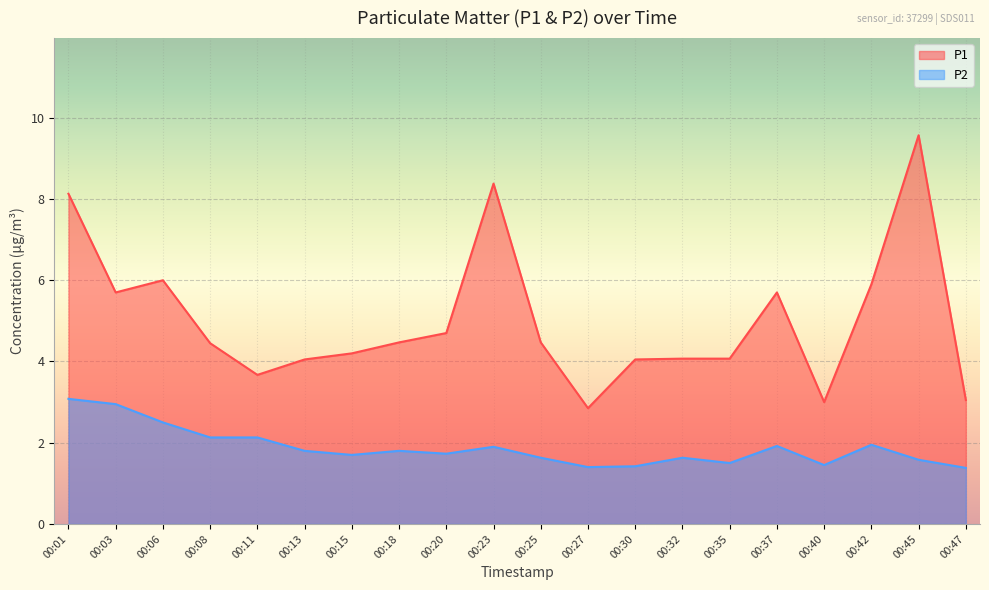

Where is P2 nearest to the value 2?

00:42